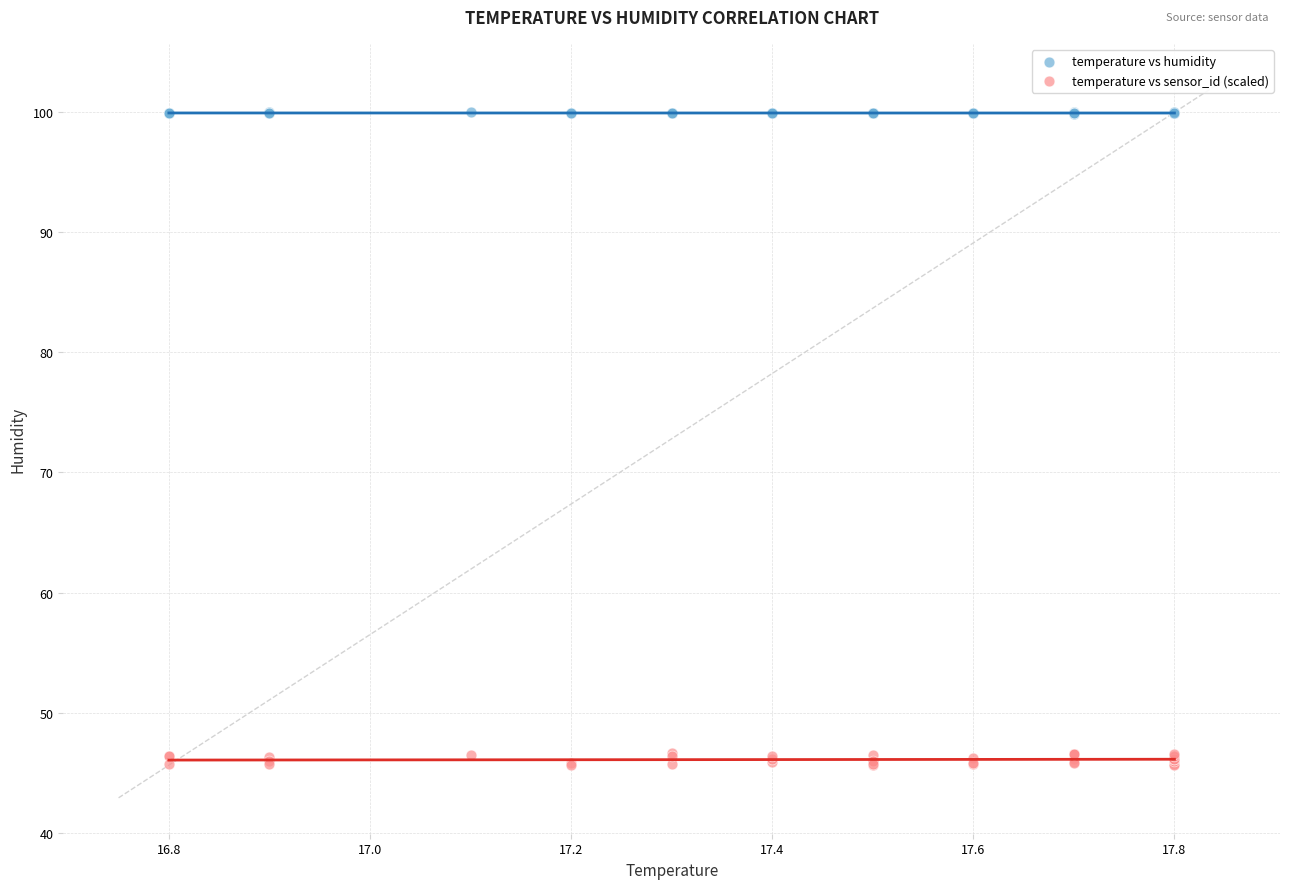

Which series contains the lowest Y value?

temperature vs sensor_id (scaled)